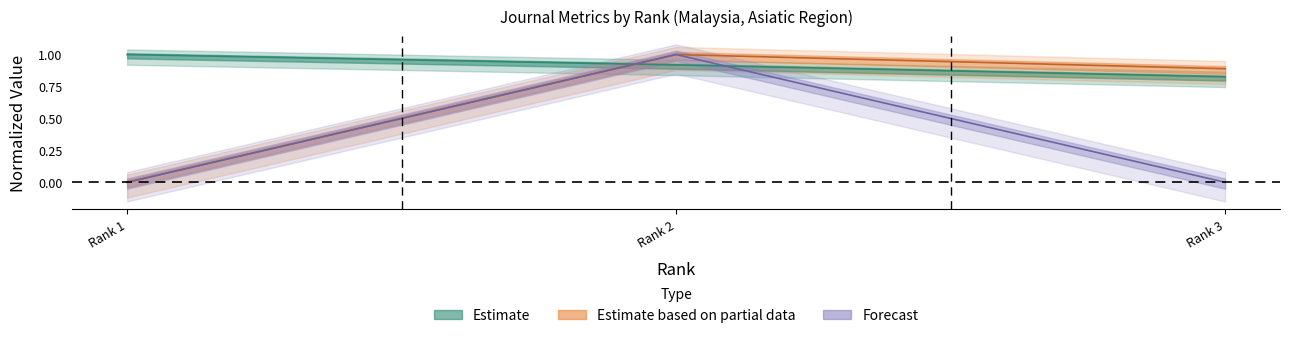

What is the total value across all series at Rank 2?

2.9